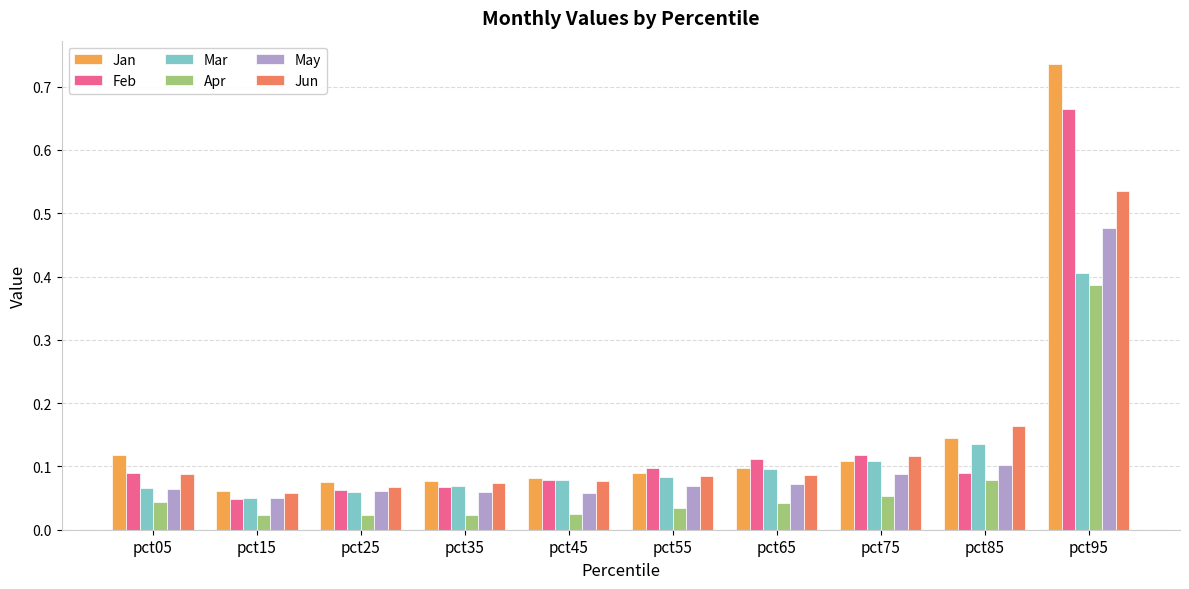

How many groups of bars are there?

10